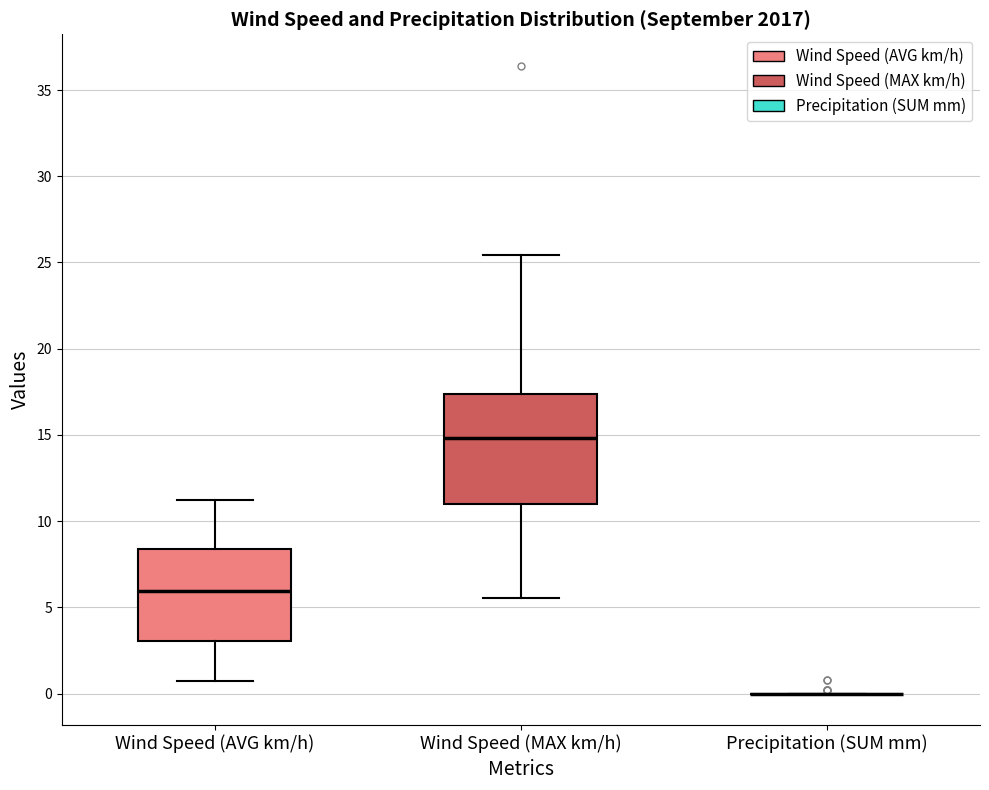

Which box is the tallest, from its lower edge to its upper edge?

Wind Speed (MAX km/h)